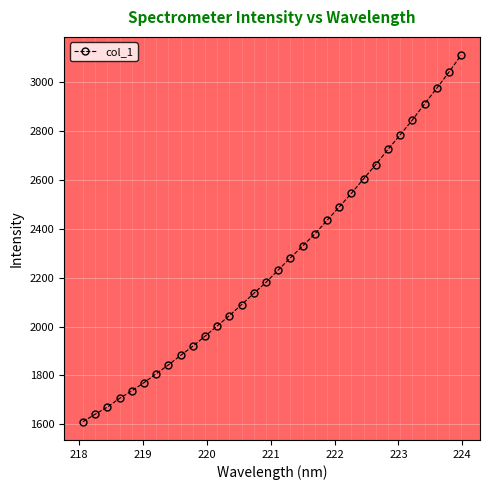

What is the smallest value displayed?

1610.6